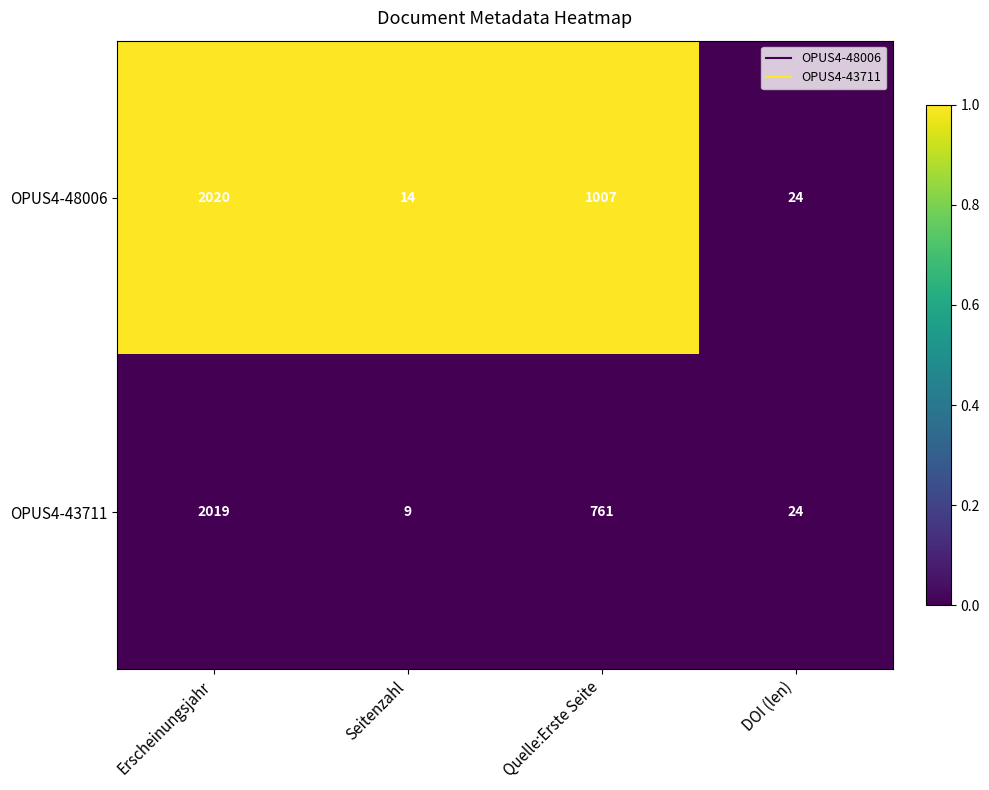

How many distinct data groups are displayed?

2